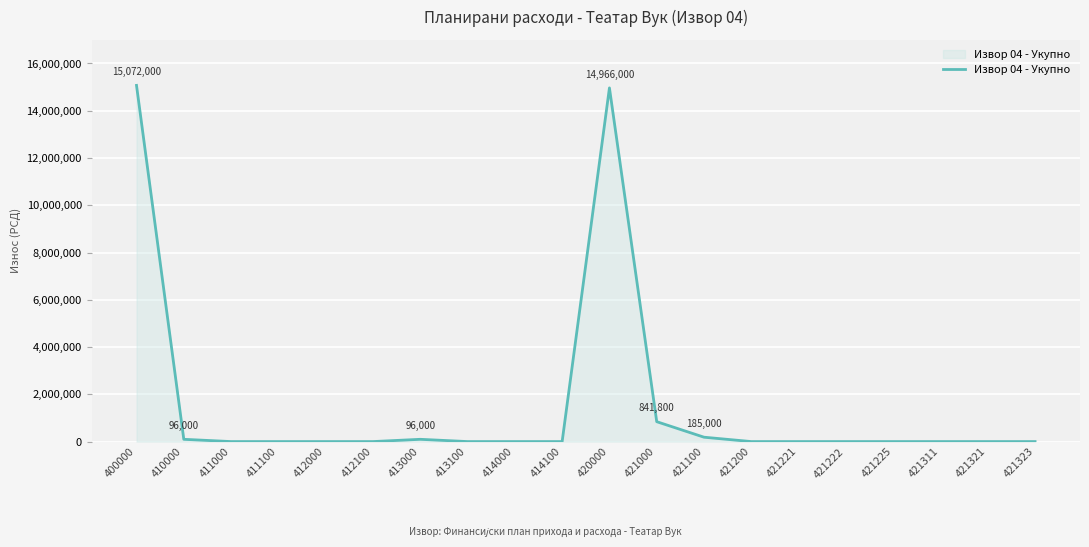

What is the difference between the maximum and minimum values?

15072000